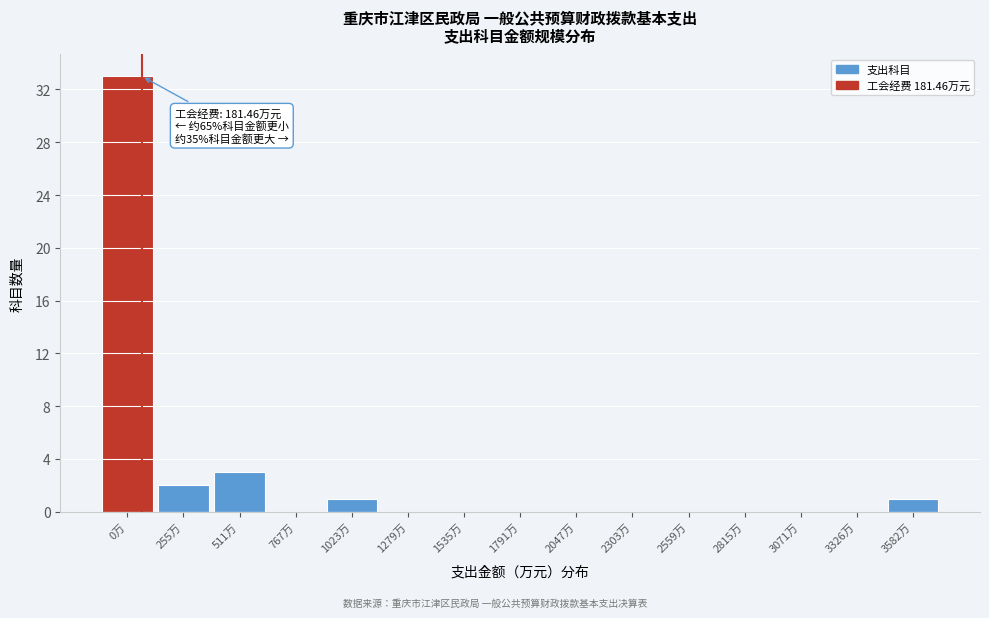

Reading left to right, list all the values displayed in this chart.

0万=33	255万=2	511万=3	767万=0	1023万=1	1279万=0	1535万=0	1791万=0	2047万=0	2303万=0	2559万=0	2815万=0	3071万=0	3326万=0	3582万=1